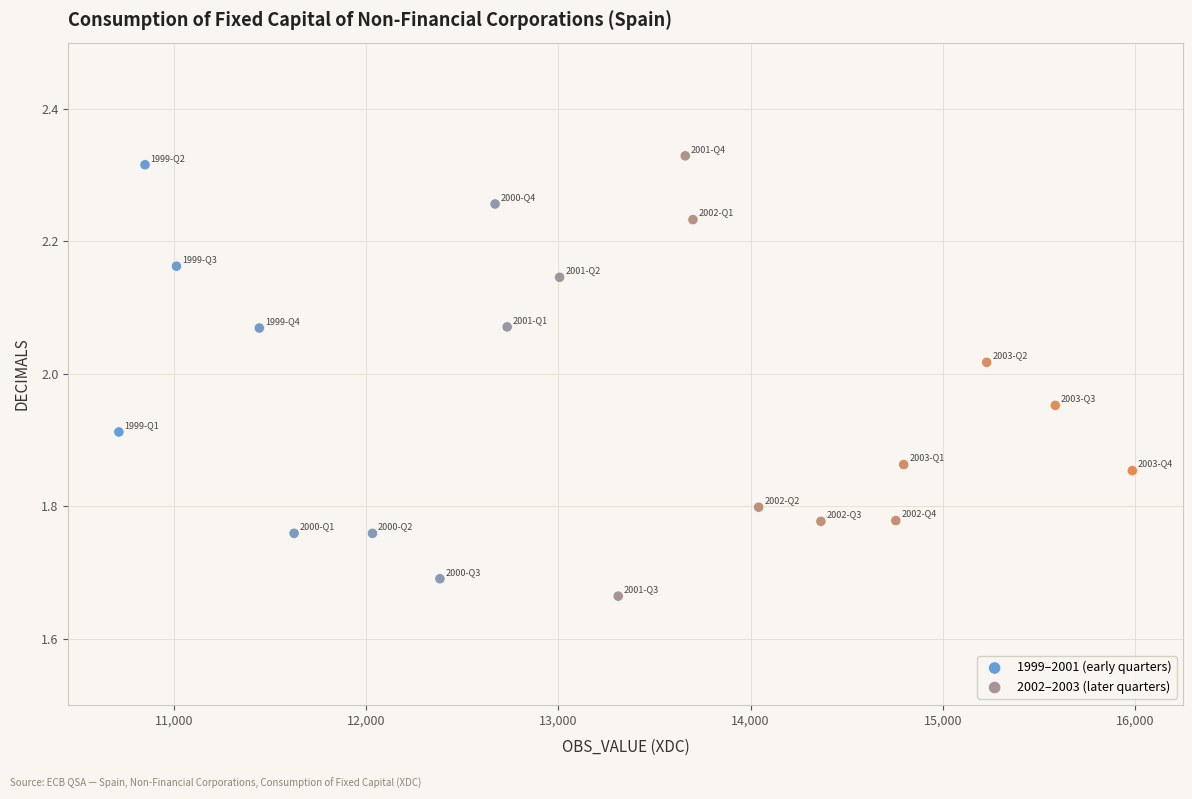

What are all the series names shown in the legend?

1999–2001 (early quarters), 2002–2003 (later quarters)